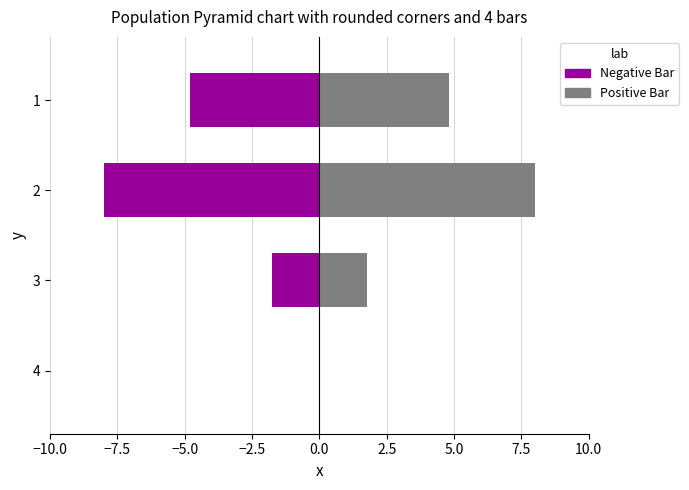

At 3, list the series in order from largest to smallest.

Positive Bar, Negative Bar